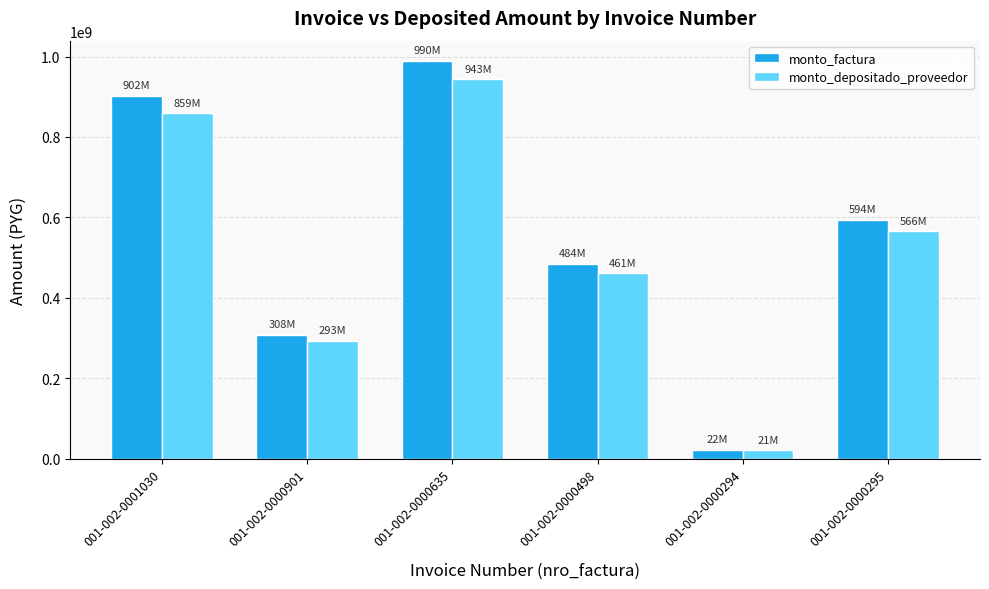

How many bars are there in total?

12